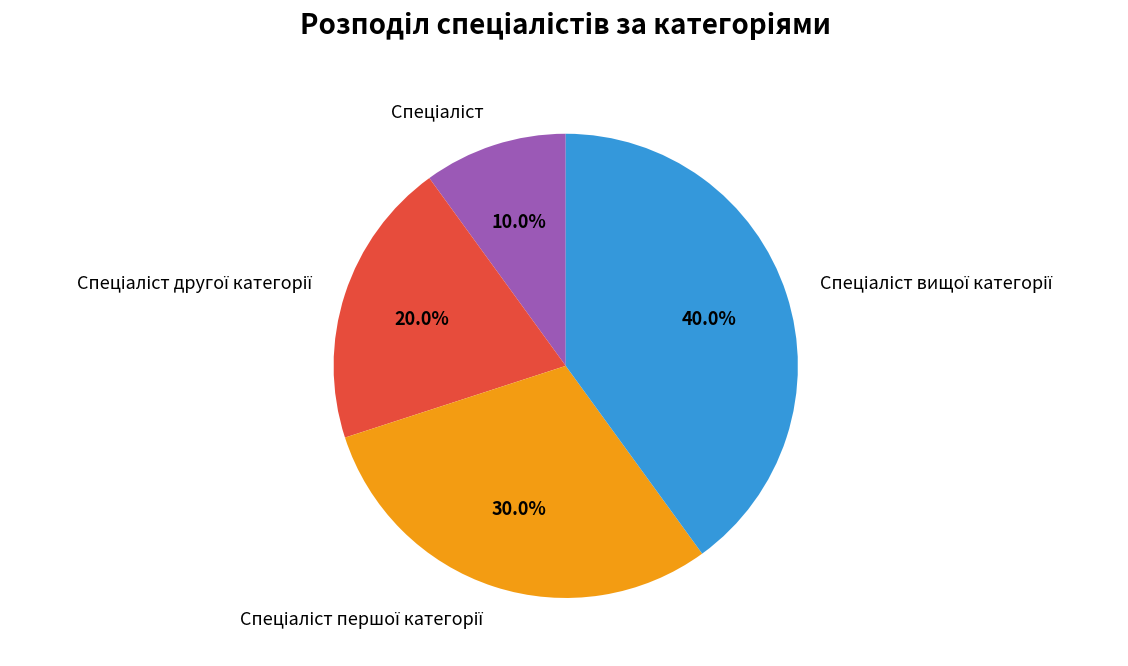

Does any single category account for the majority?

No